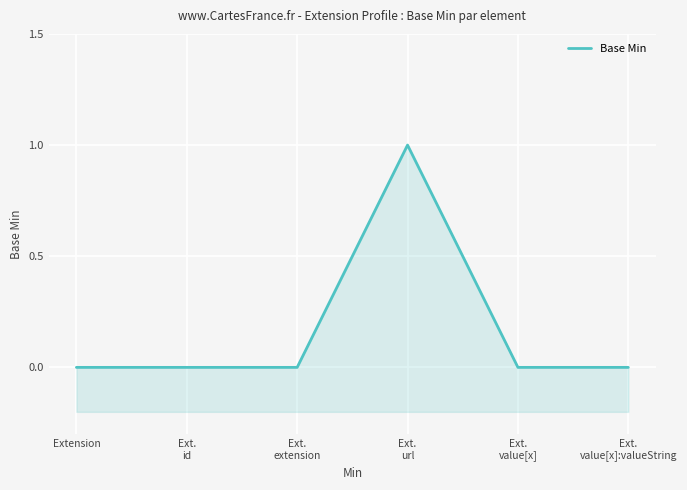

At which label is the value closest to 0?

Extension